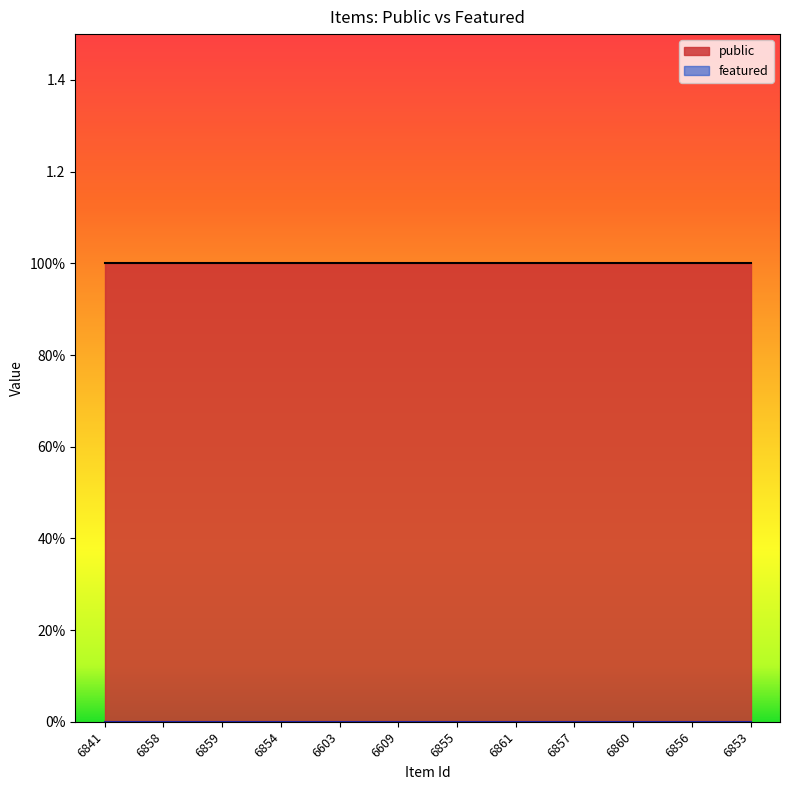

At 6857, list the series in order from smallest to largest.

featured, public